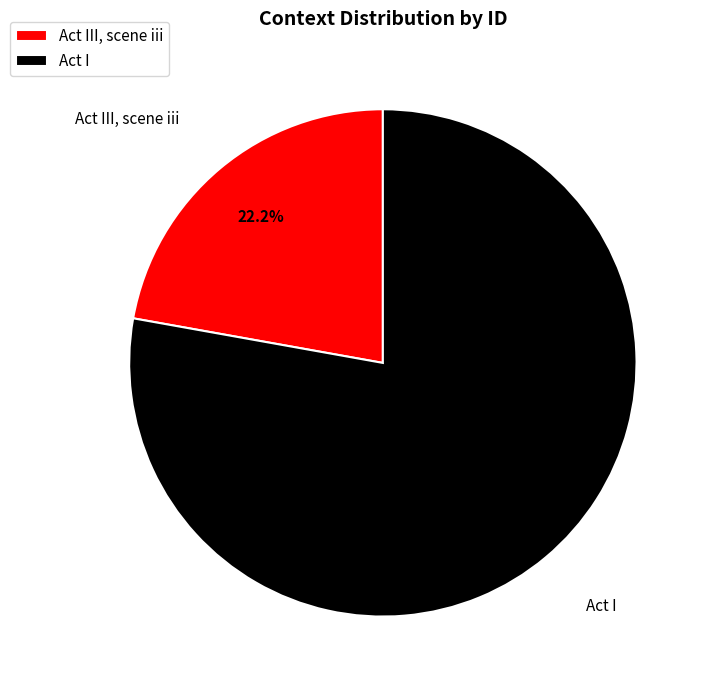

Is there a majority slice in this chart?

Yes